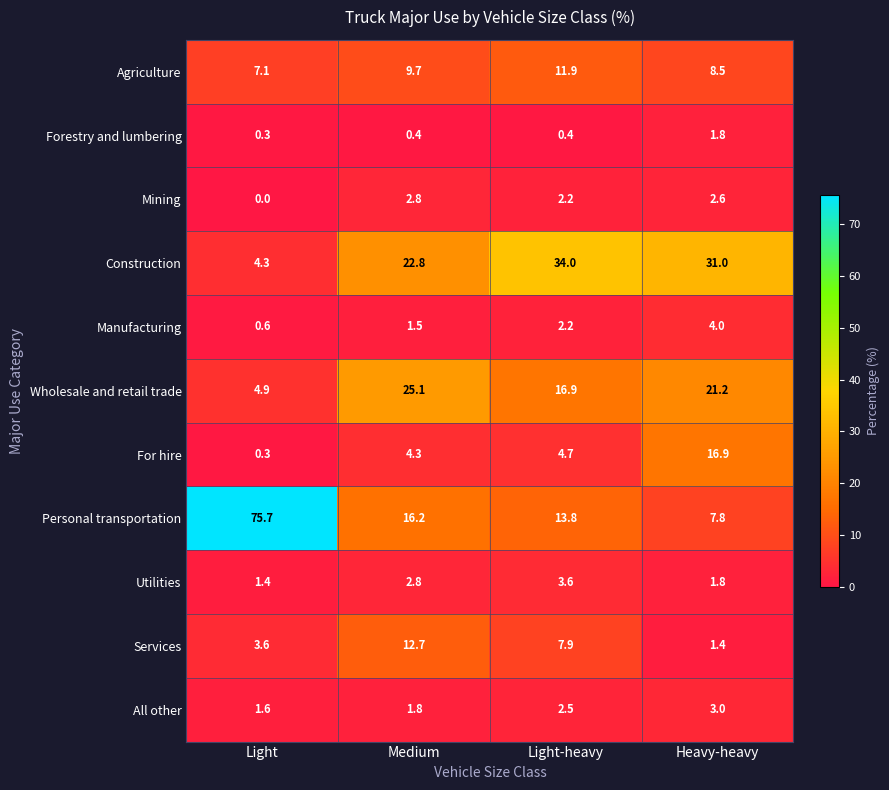

The value of Mining at Medium is 1.0. True or false?

False